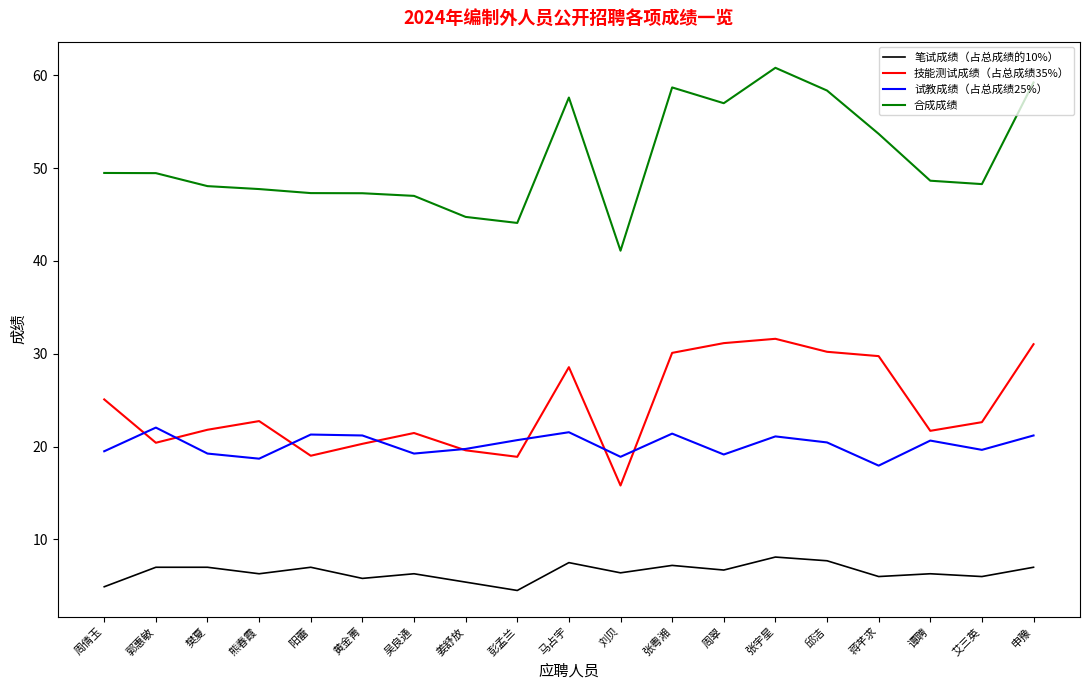

Is it true that 技能测试成绩（占总成绩35%） equals 20.4 at 郭惠敏?

True